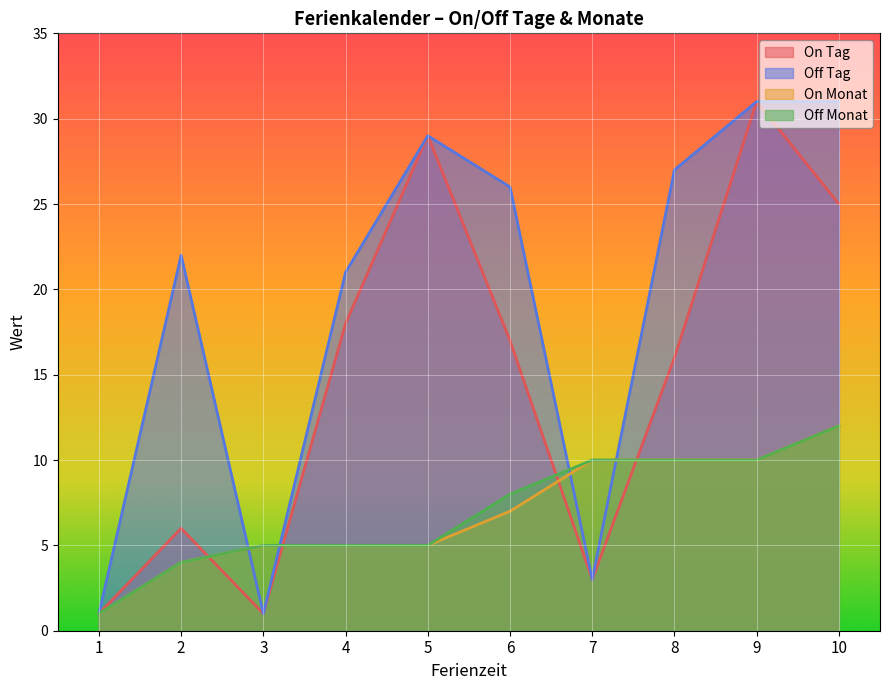

What is the value of the On Tag point at the 8th from the left?

16